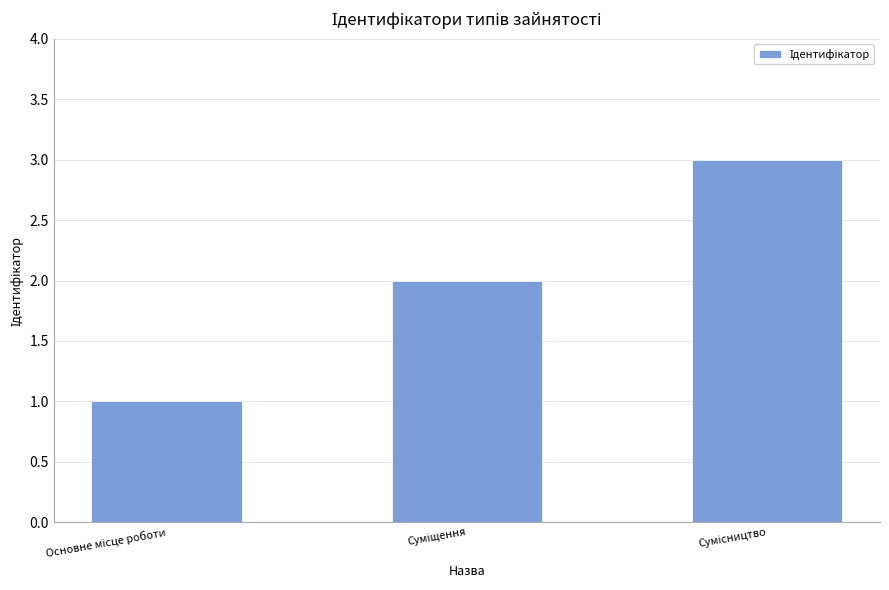

What is the difference between the maximum and minimum values?

2